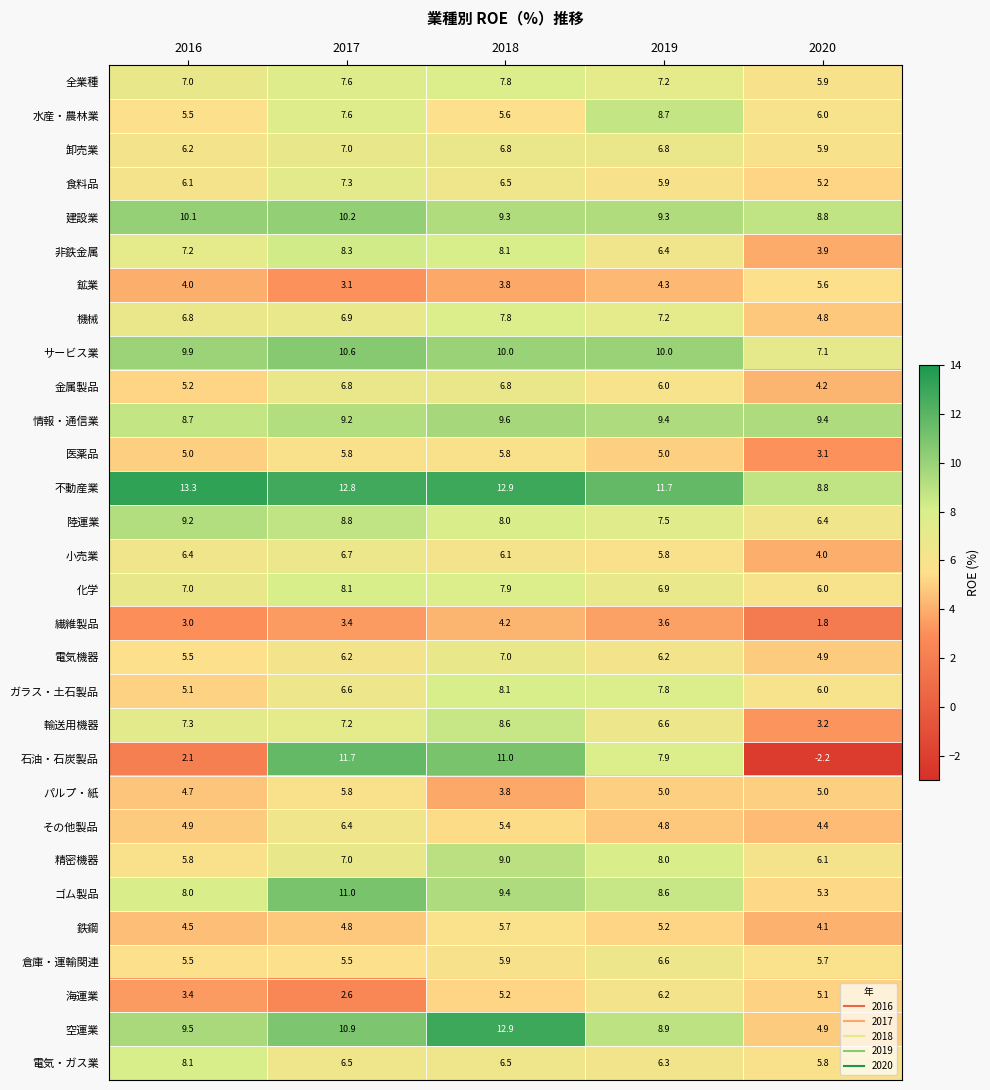

Where is サービス業 nearest to the value 8?

2020